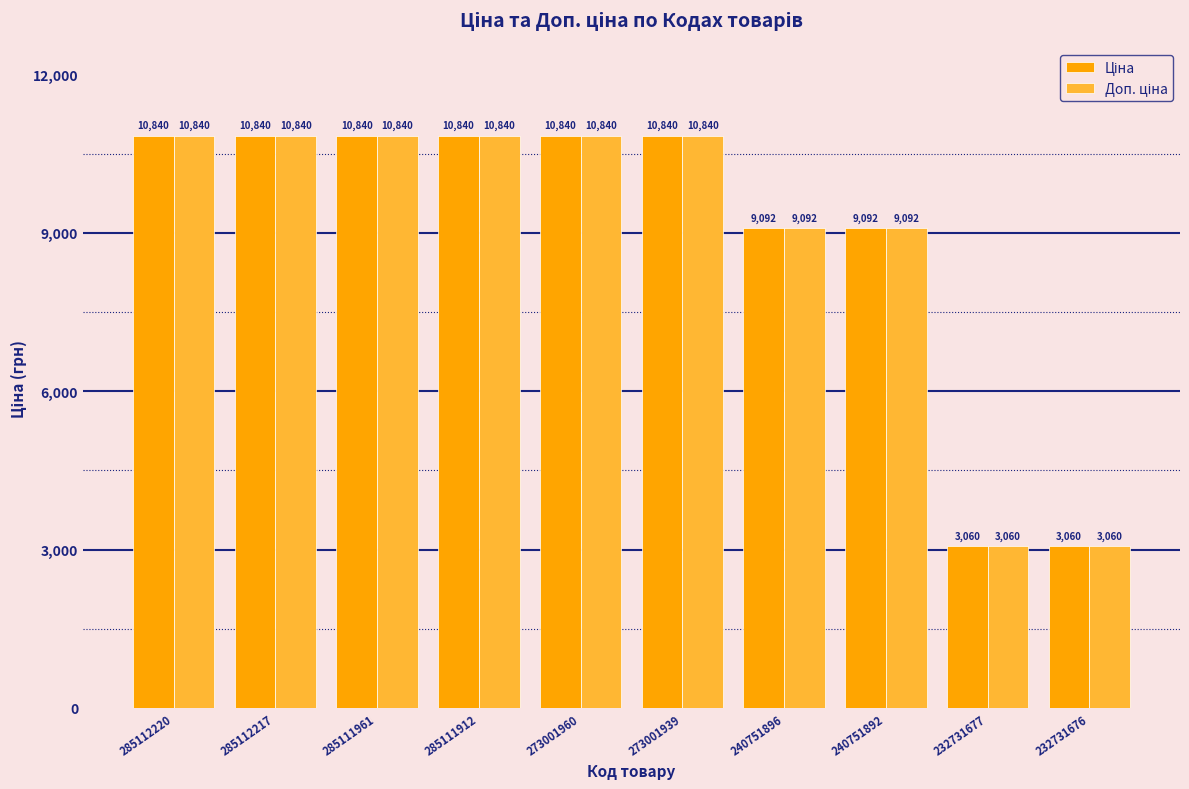

Does the chart contain stacked bars?

No